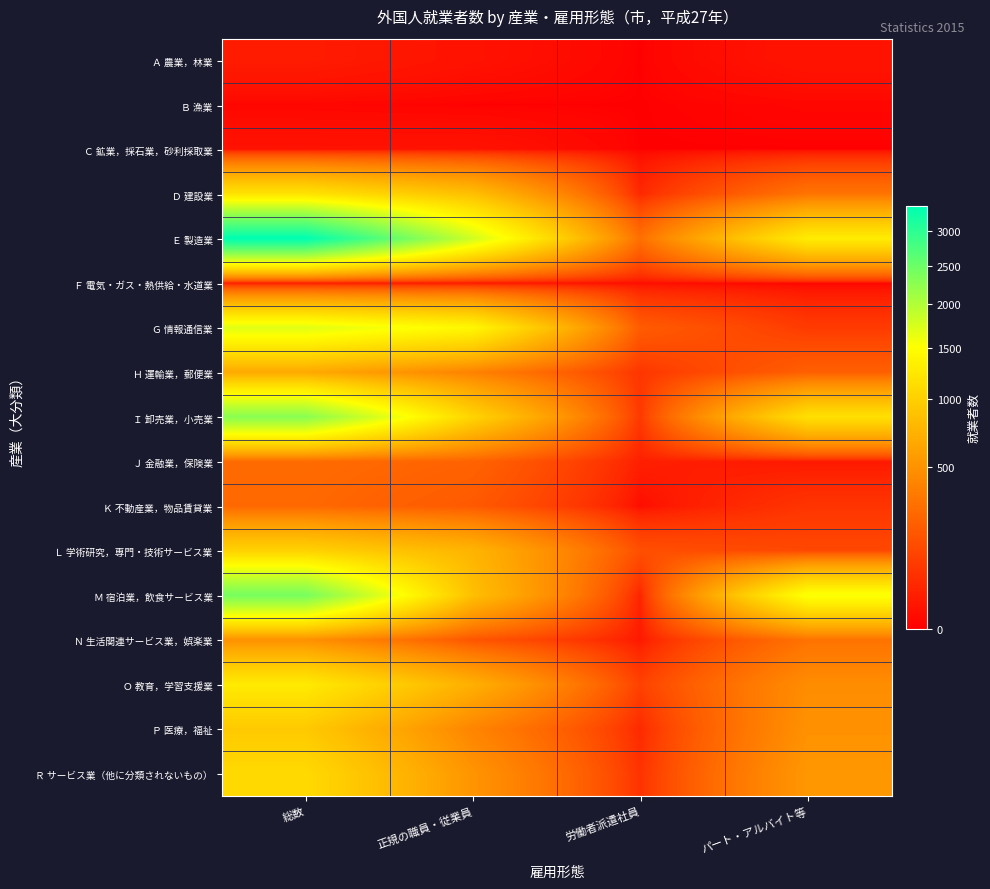

How many series are shown in this chart?

17